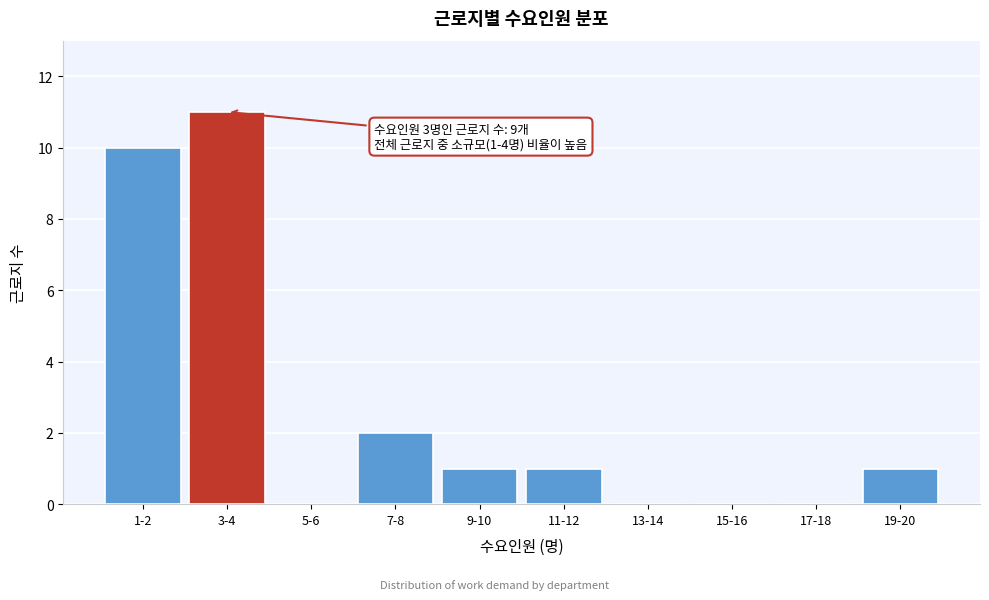

Reading right to left, transcribe all the data shown in this chart.

19-20=1	17-18=0	15-16=0	13-14=0	11-12=1	9-10=1	7-8=2	5-6=0	3-4=11	1-2=10